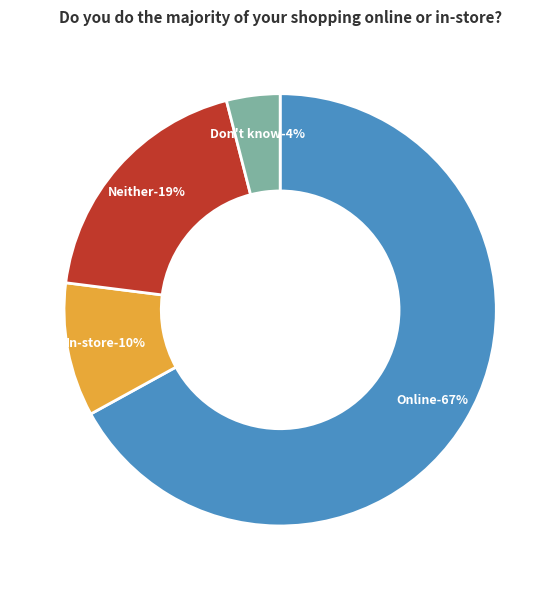

Count the number of slices in the pie.

4